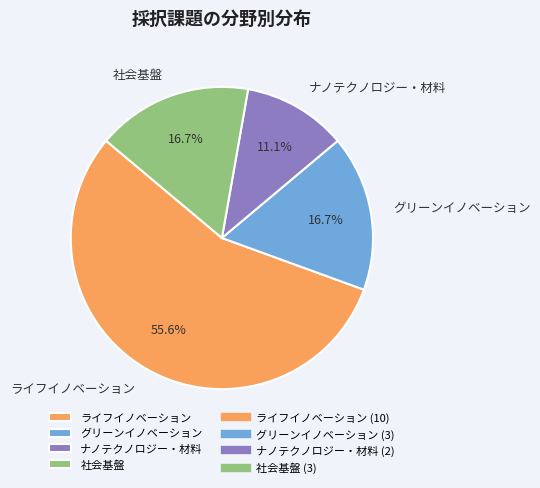

Which slice is the smallest?

ナノテクノロジー・材料